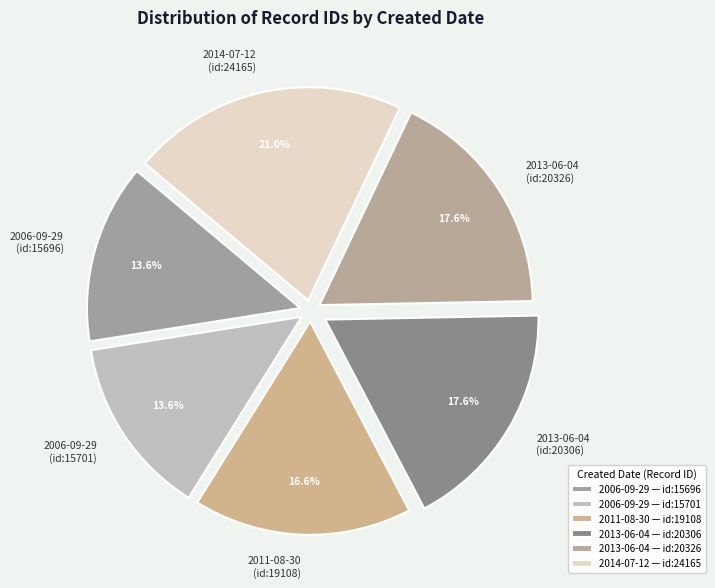

Does 2013-06-04 (id:20306) account for over 50% of the chart?

No